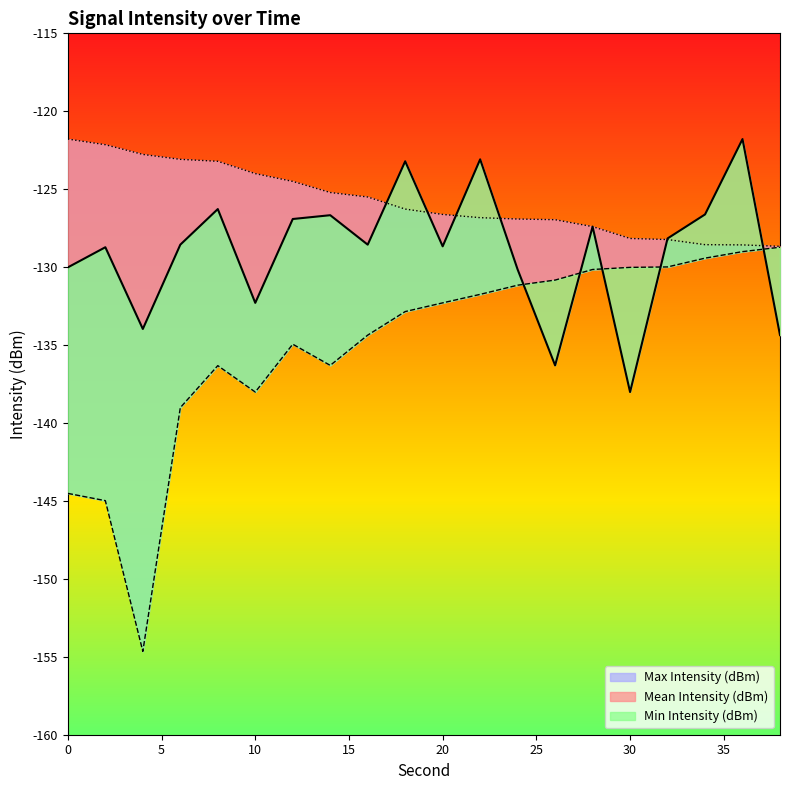

List the labels in order of Mean Intensity (dBm) value, smallest first.

30, 26, 38, 4, 10, 24, 0, 2, 20, 6, 16, 32, 28, 12, 14, 34, 8, 18, 22, 36